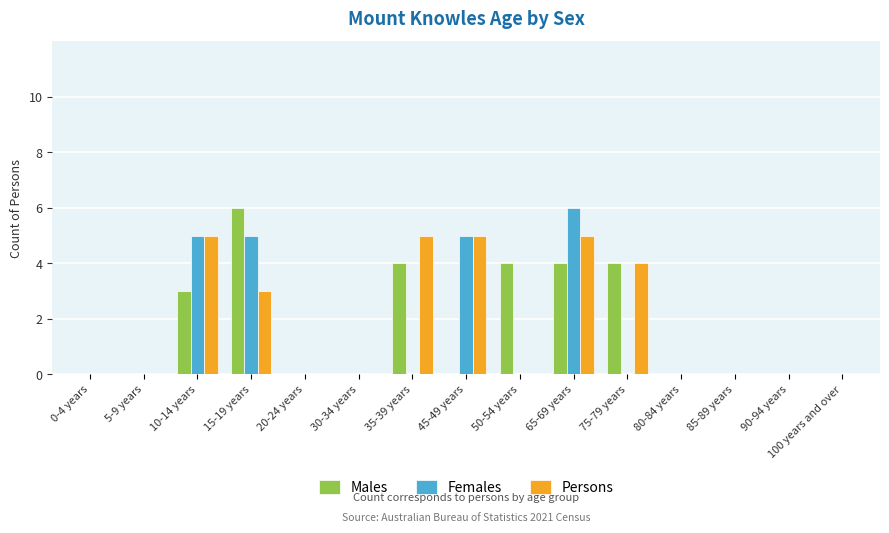

Does the chart contain stacked bars?

No